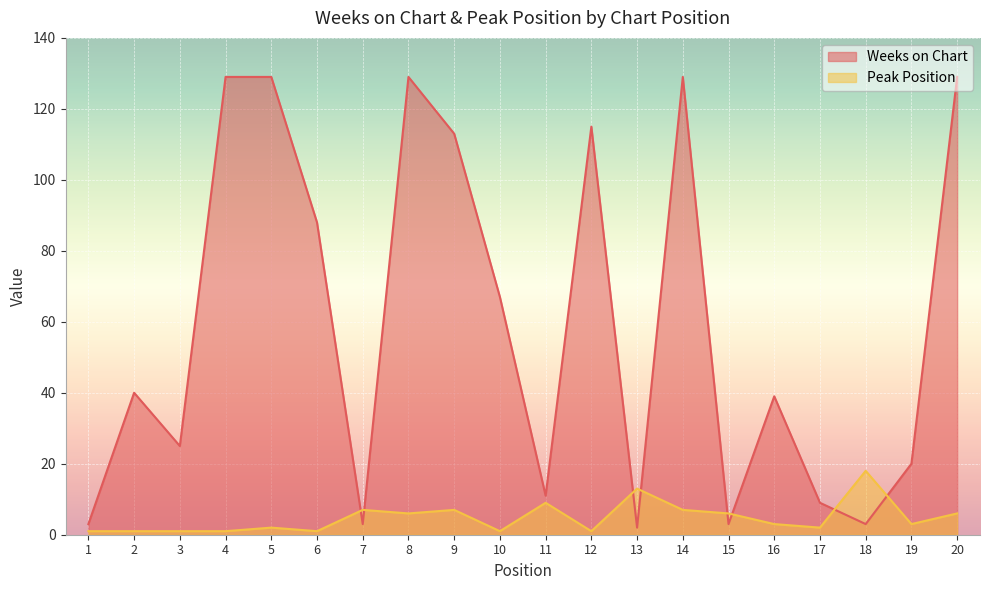

Where is the first local minimum for Peak Position?

6